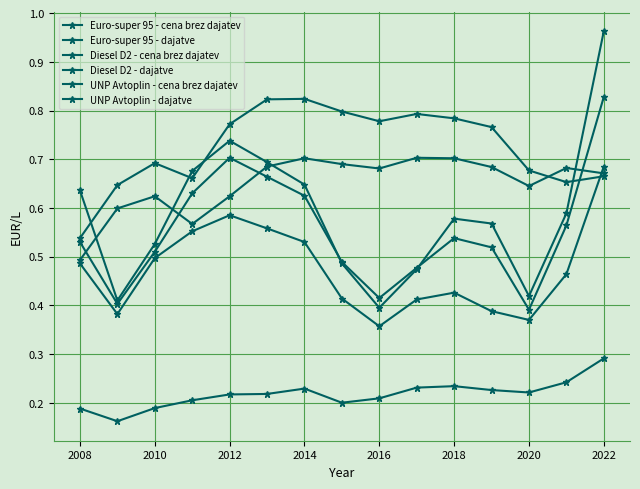

What is the minimum value shown in the chart?

0.2